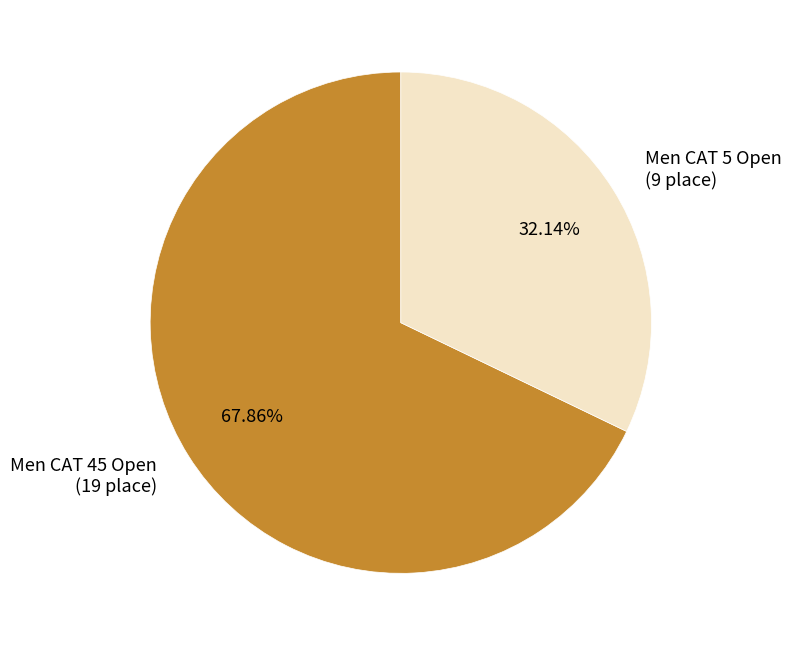

To the nearest percent, what is the difference between the Men CAT 5 Open and Men CAT 45 Open slice percentages?

36%